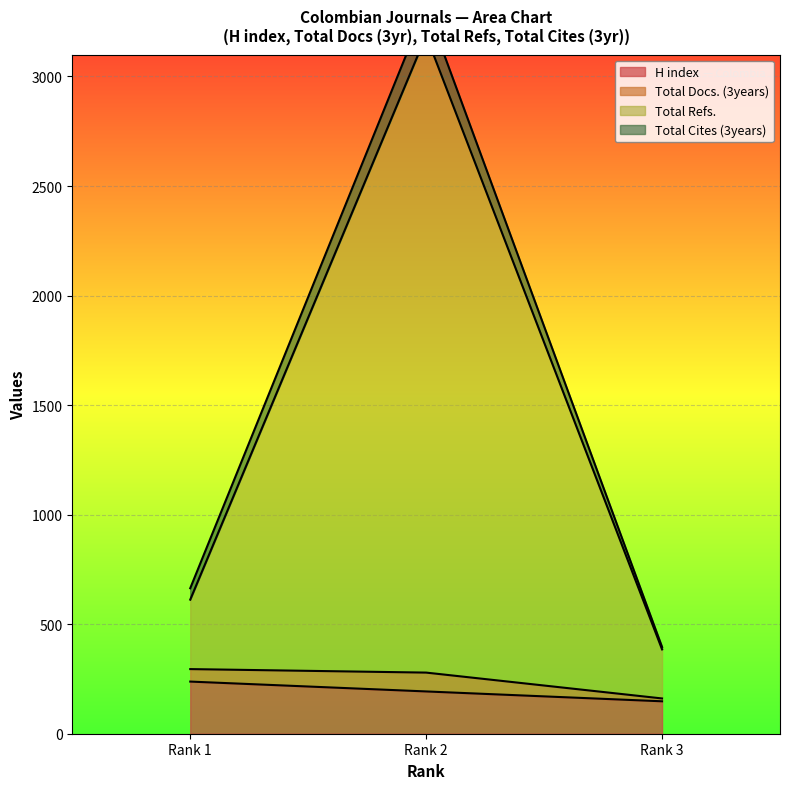

What is the minimum value for H index?

148